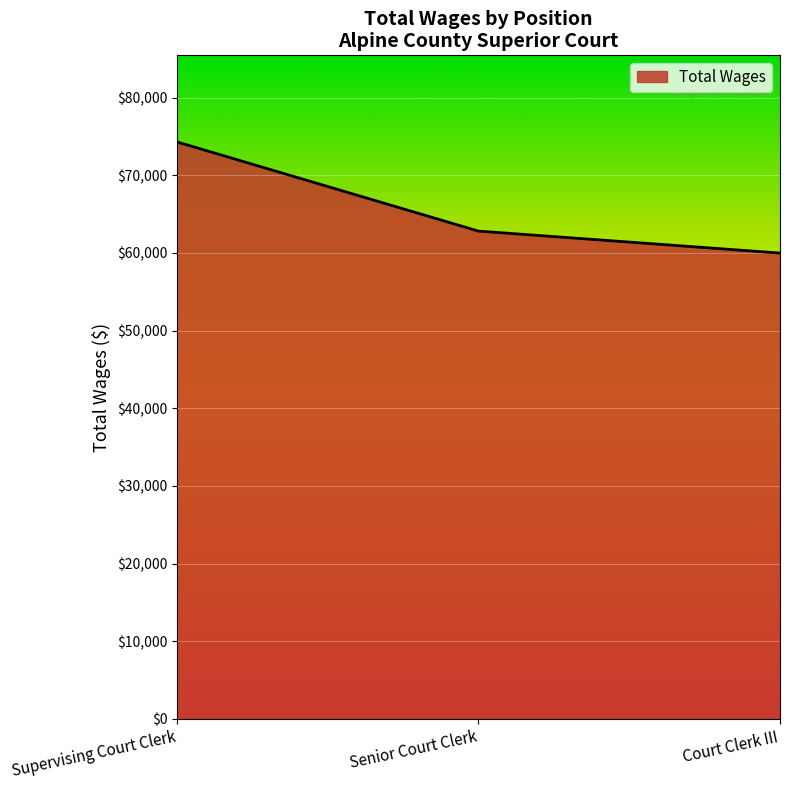

List the labels in order of value, largest first.

Supervising Court Clerk, Senior Court Clerk, Court Clerk III